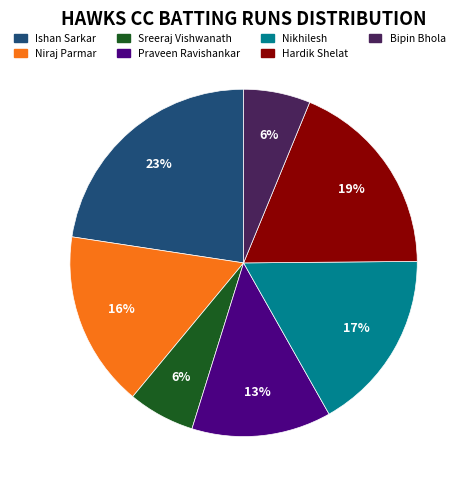

Do Sreeraj Vishwanath and Praveen Ravishankar together represent more than half of the pie?

No